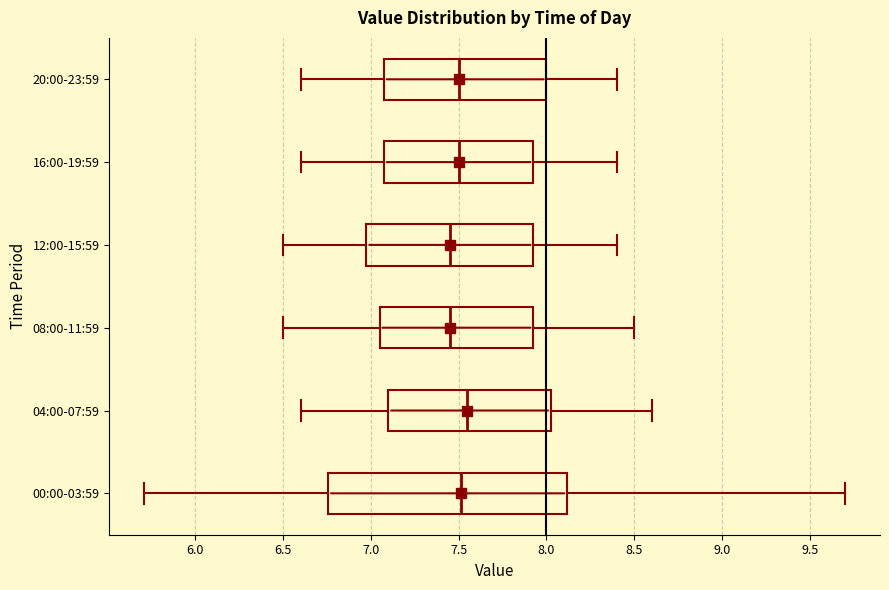

Reading bottom to top, transcribe this box plot: for each box, give where its median line is, the range the box spans, and where its two whiskers end, as read against the x-axis. The values are not printed on the chart, so give them approximately, as read against the axis.

00:00-03:59: median 7.50, box 6.75 to 8.10, whiskers 5.70 to 9.70
04:00-07:59: median 7.55, box 7.10 to 8.05, whiskers 6.60 to 8.60
08:00-11:59: median 7.45, box 7.05 to 7.95, whiskers 6.50 to 8.50
12:00-15:59: median 7.45, box 7.00 to 7.95, whiskers 6.50 to 8.40
16:00-19:59: median 7.50, box 7.10 to 7.95, whiskers 6.60 to 8.40
20:00-23:59: median 7.50, box 7.10 to 8.00, whiskers 6.60 to 8.40